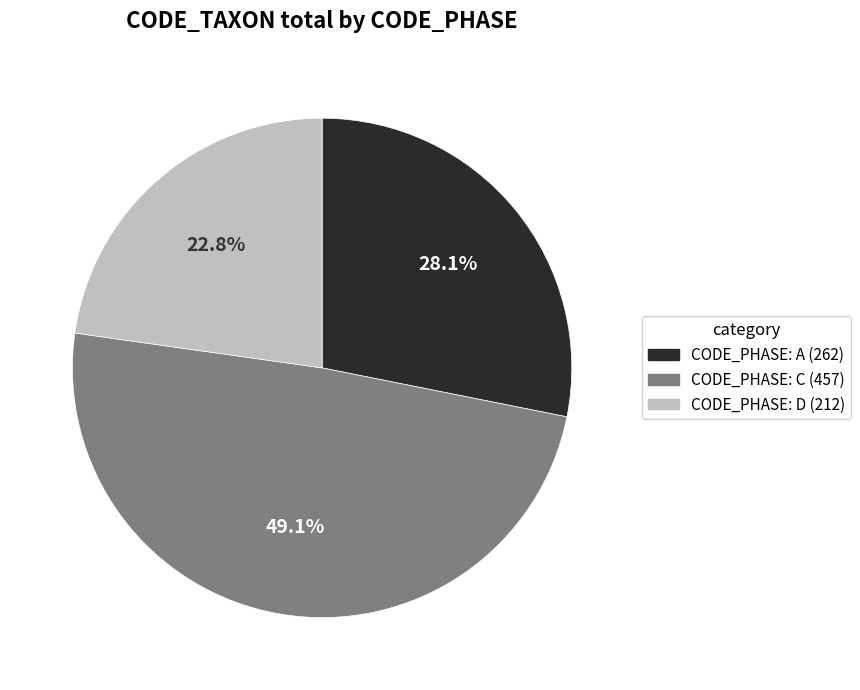

Combined, what portion of the pie is CODE_PHASE: C (457) and CODE_PHASE: A (262)?

77.2%